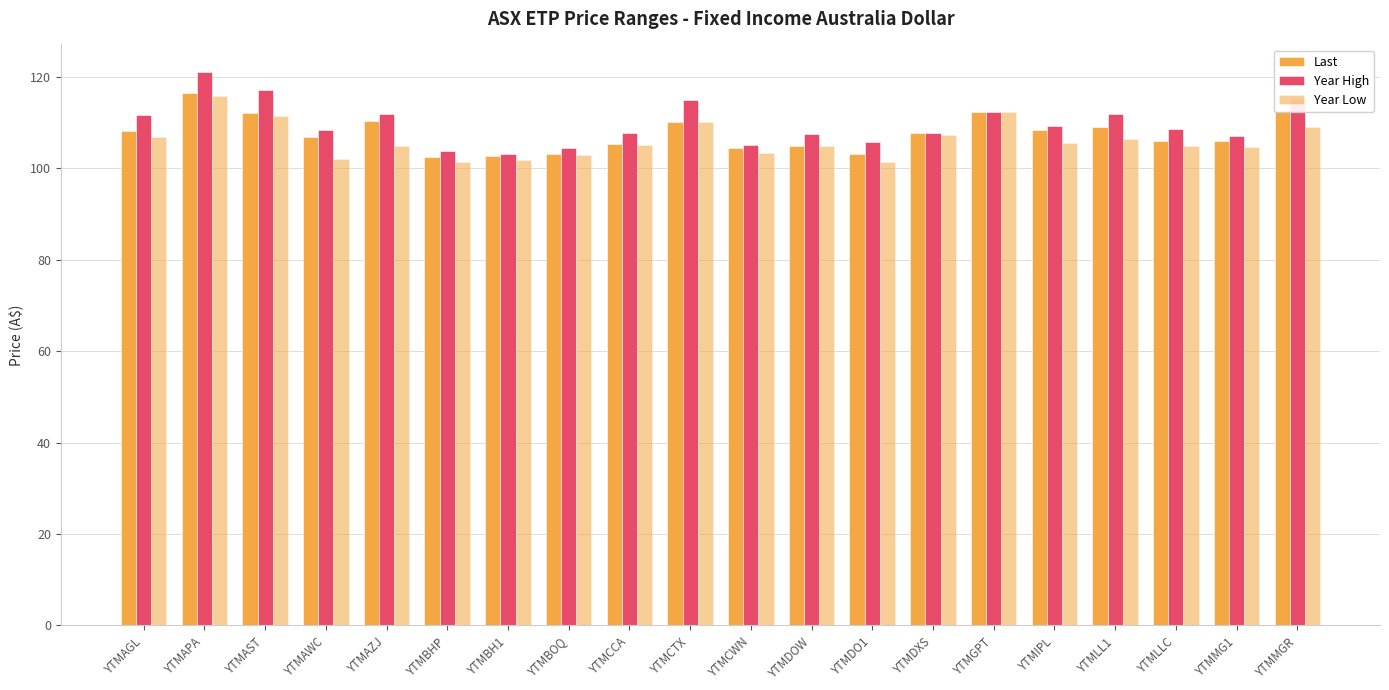

What is the total value across all series at YTMBHP?

307.5